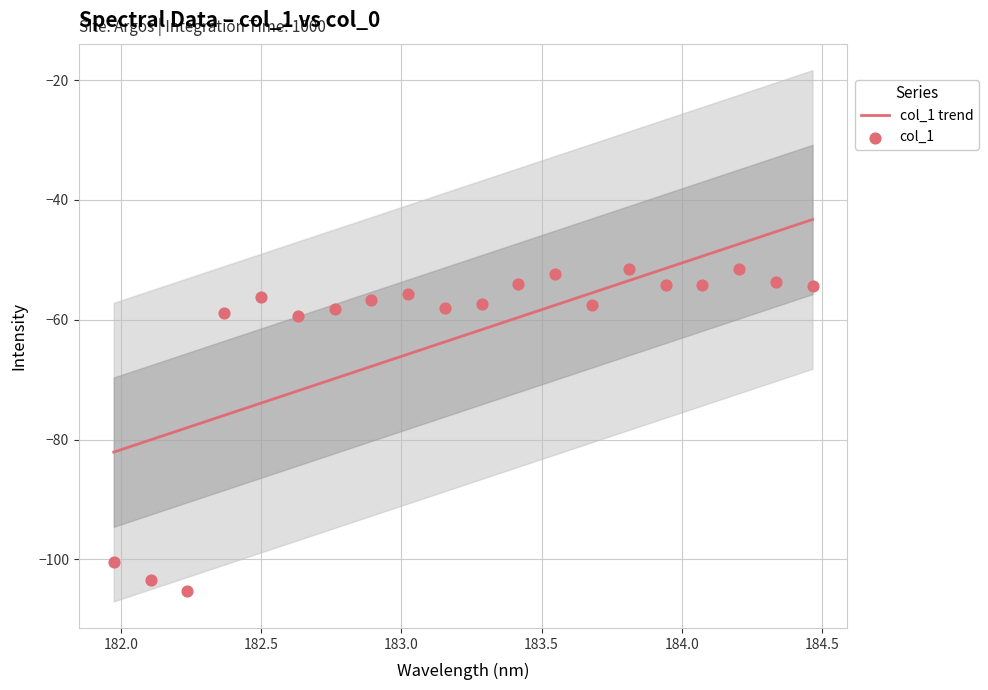

Which series has the largest total across all categories?

col_1